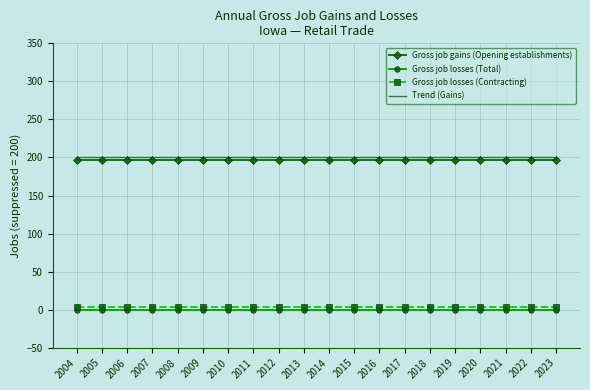

How many distinct data groups are displayed?

4